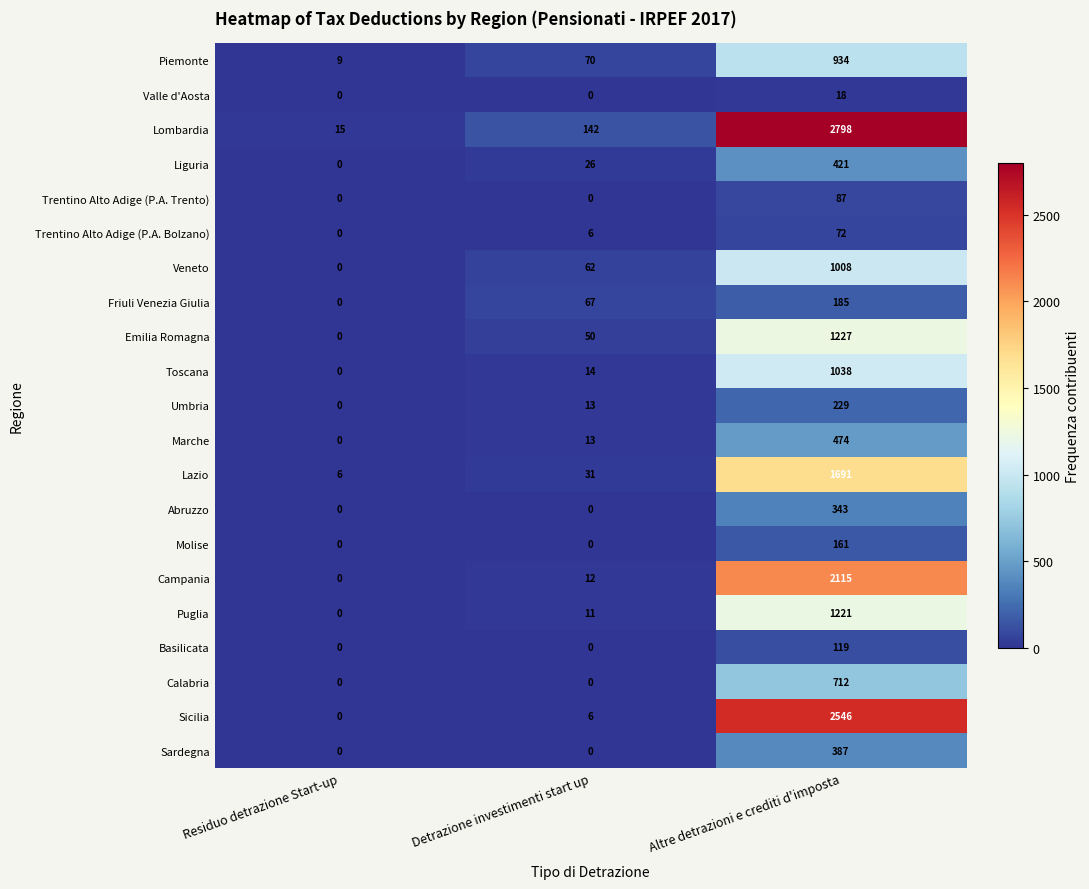

Which series changed the most between Residuo detrazione Start-up and Detrazione investimenti start up?

Lombardia